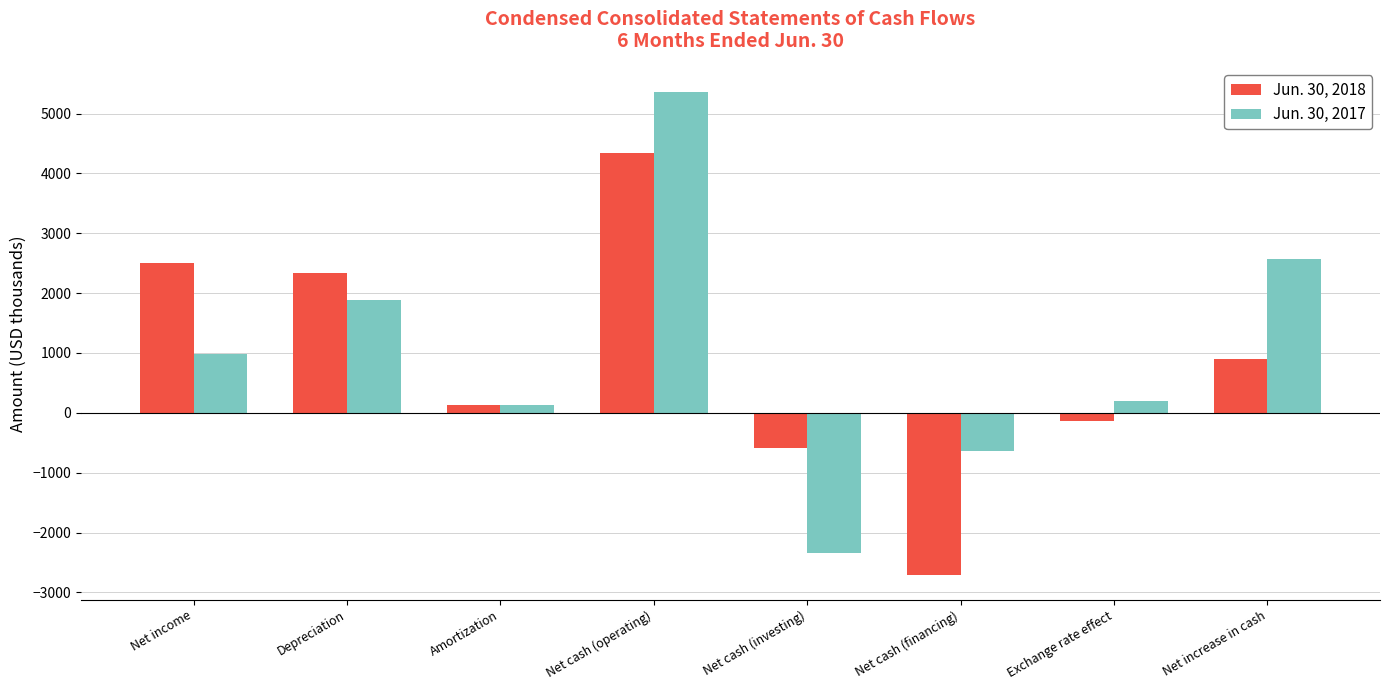

Count the number of categories in the chart.

8